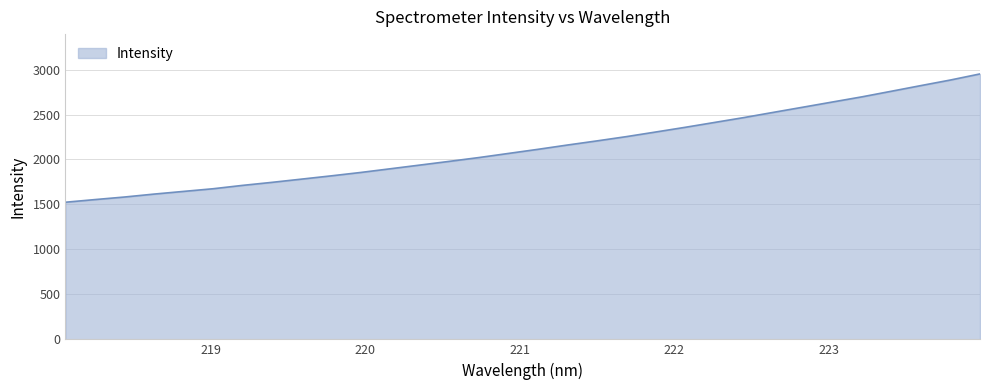

What is the minimum value shown in the chart?

1524.5